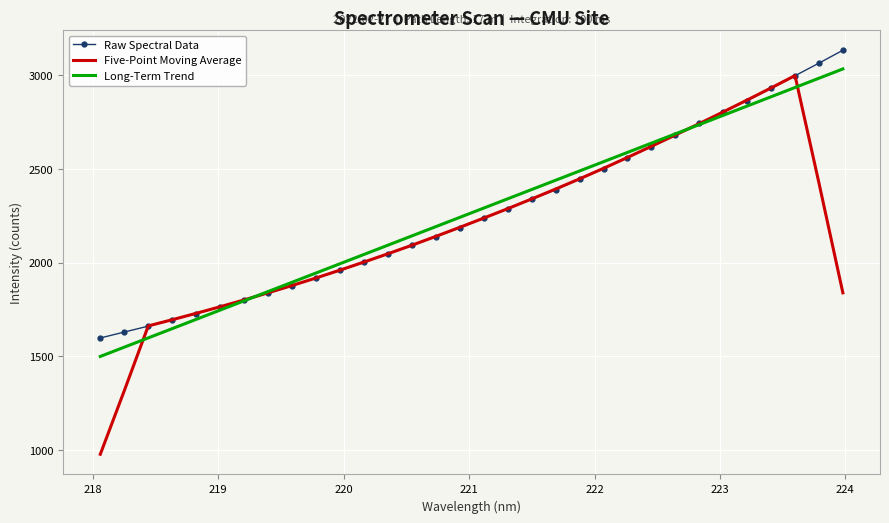

True or false: Five-Point Moving Average and Long-Term Trend intersect in this chart.

True